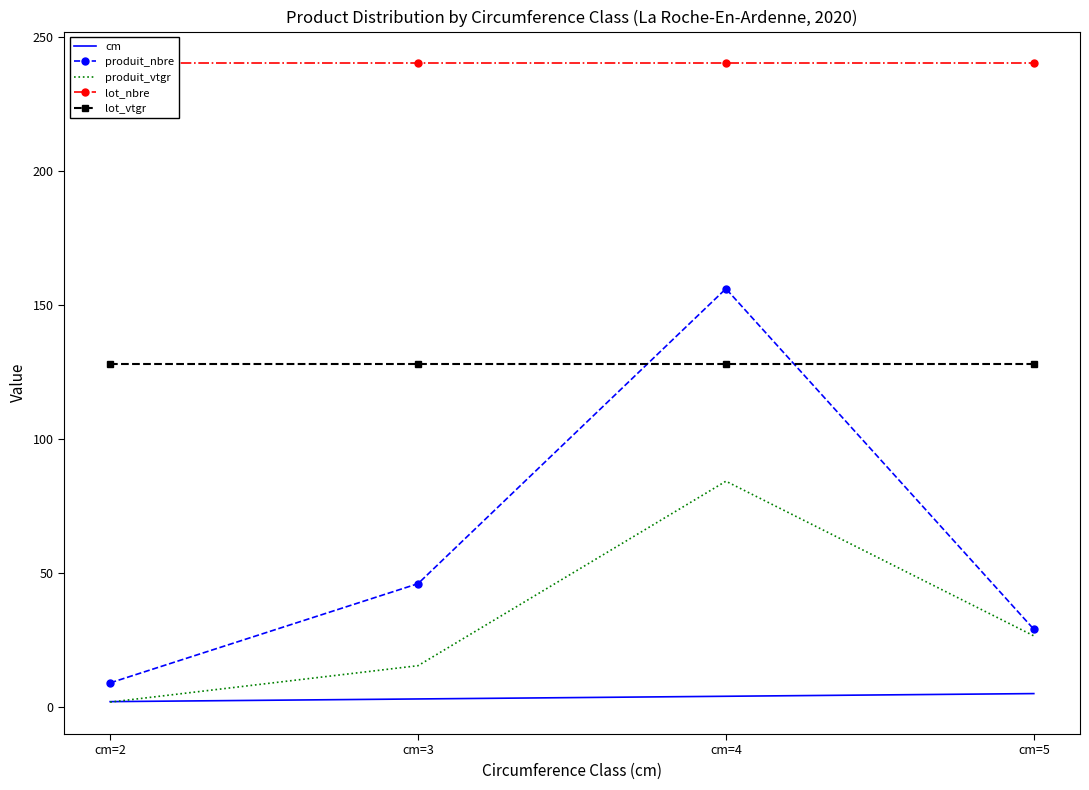

Which series has the widest spread of values?

produit_nbre